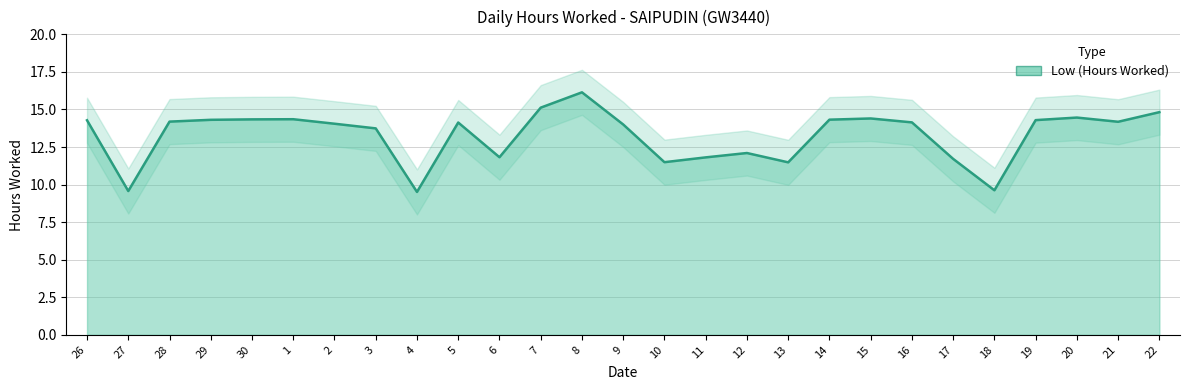

How many lines are shown in the chart?

1